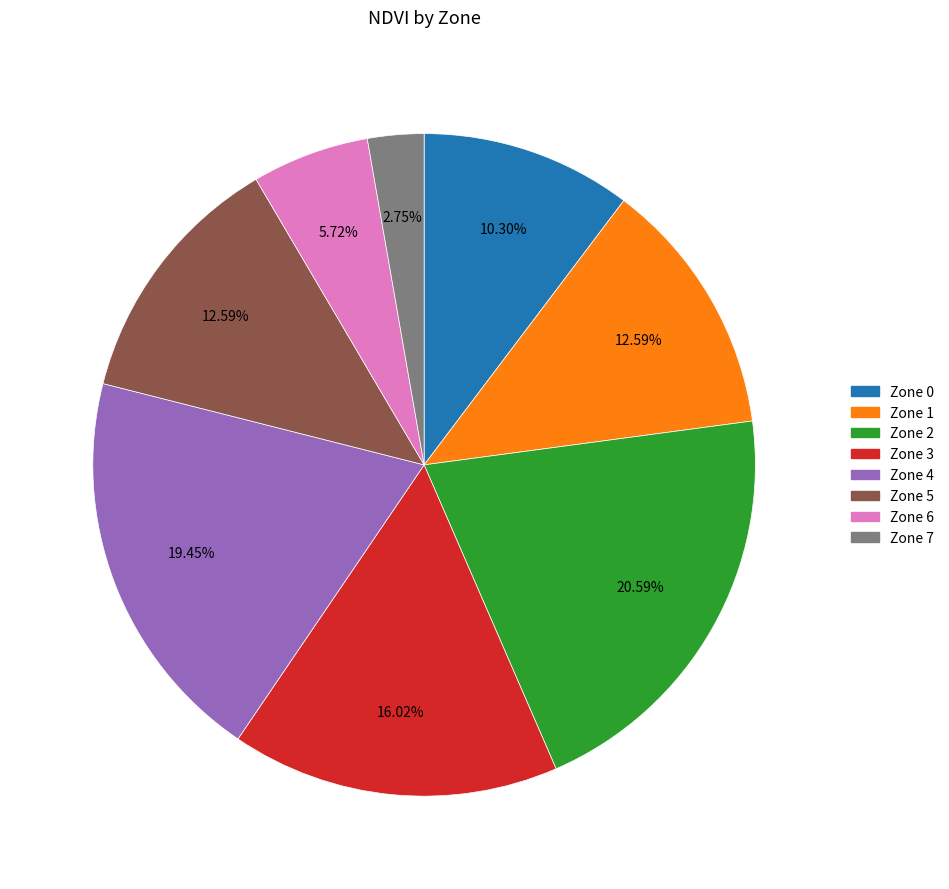

The Zone 1 slice represents 13% of the pie. True or false?

True